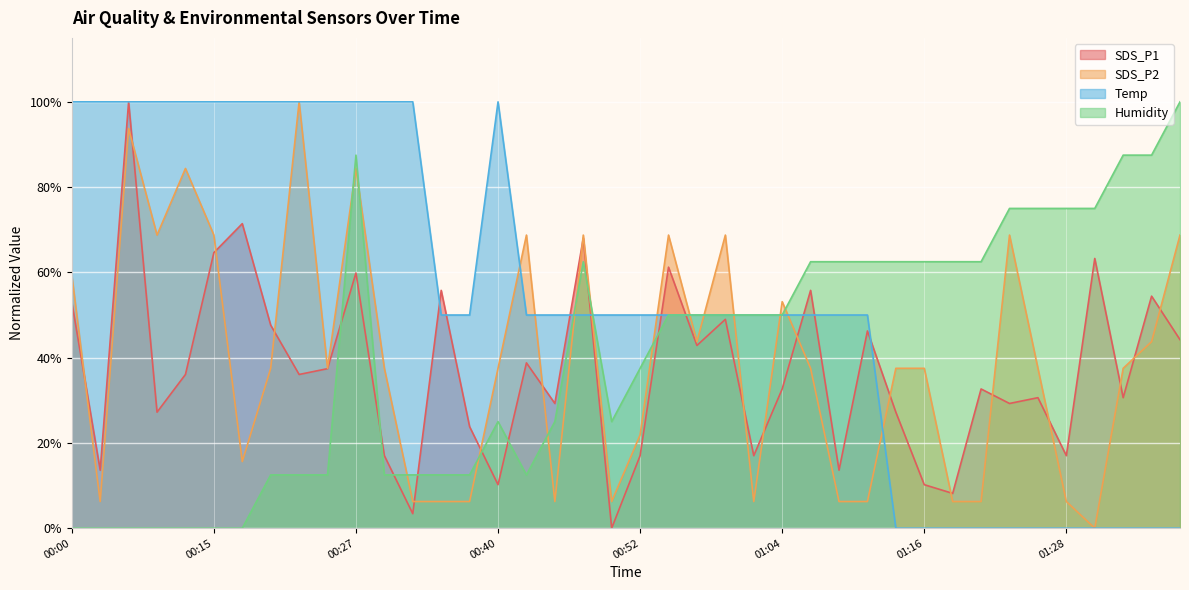

What is the total value across all series at 00:08?

196.0